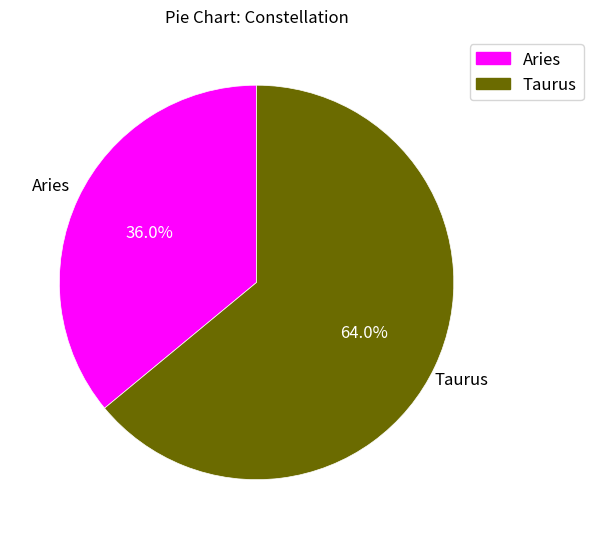

How many slices are in this pie chart?

2